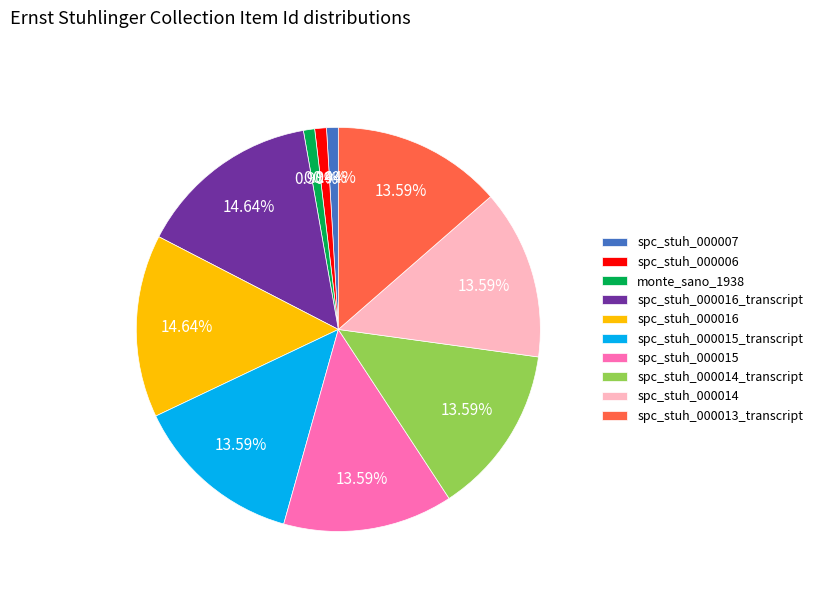

Do spc_stuh_000015 and spc_stuh_000007 together represent more than half of the pie?

No